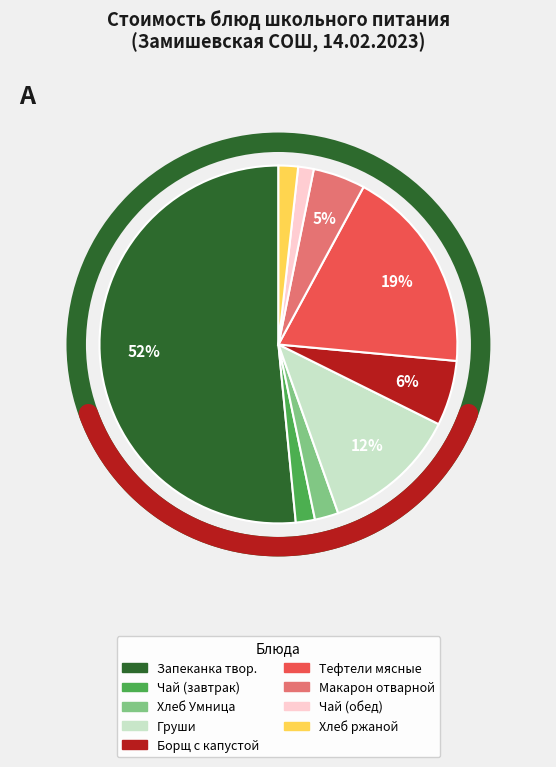

What percentage is the Чай с сахаром (обед) slice, to the nearest percent?

1%